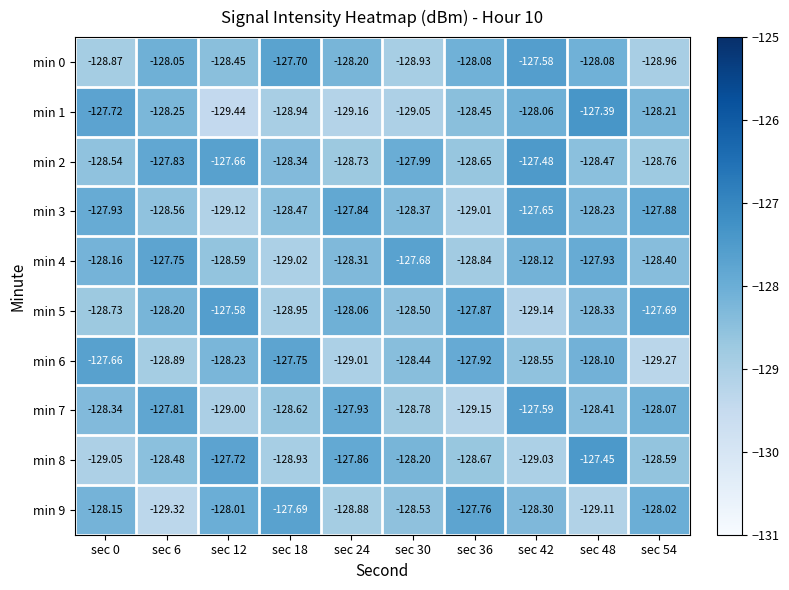

Is the value of min 3 at sec 24 greater than the value of min 1 at sec 18?

Yes